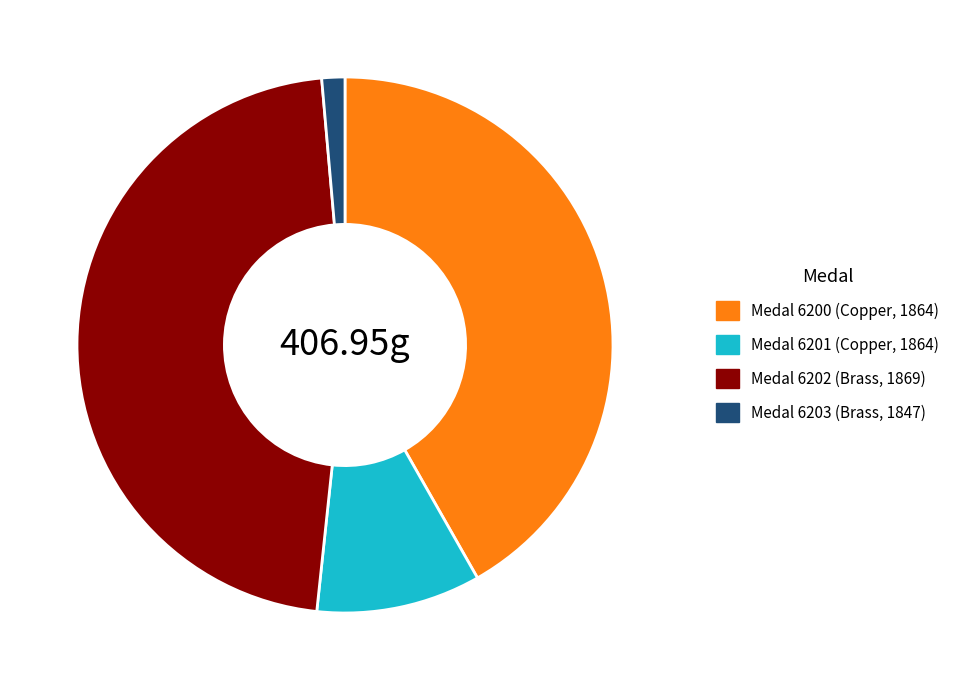

Which has a higher value, Medal 6202 (Brass, 1869) or Medal 6200 (Copper, 1864)?

Medal 6202 (Brass, 1869)